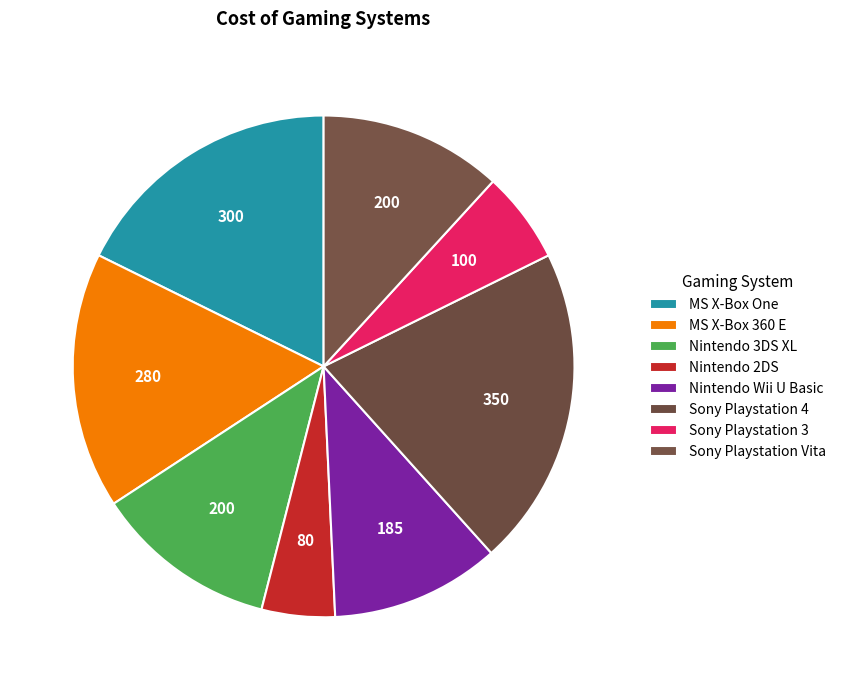

Do Sony Playstation 4 and Sony Playstation 3 together represent more than half of the pie?

No